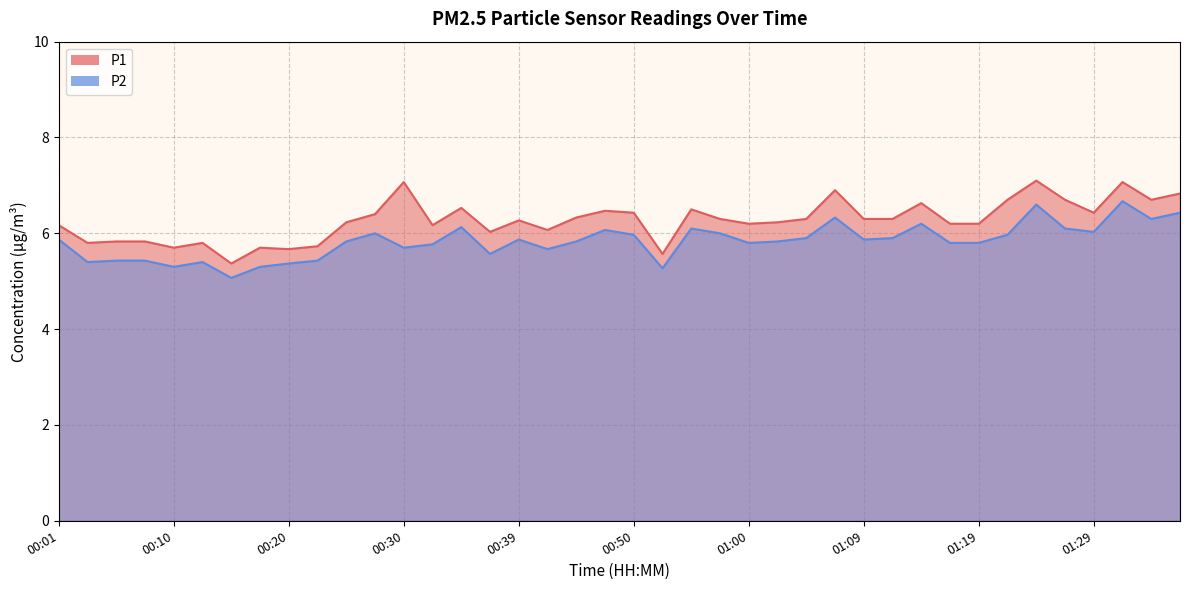

True or false: P1 and P2 cross at least once.

False